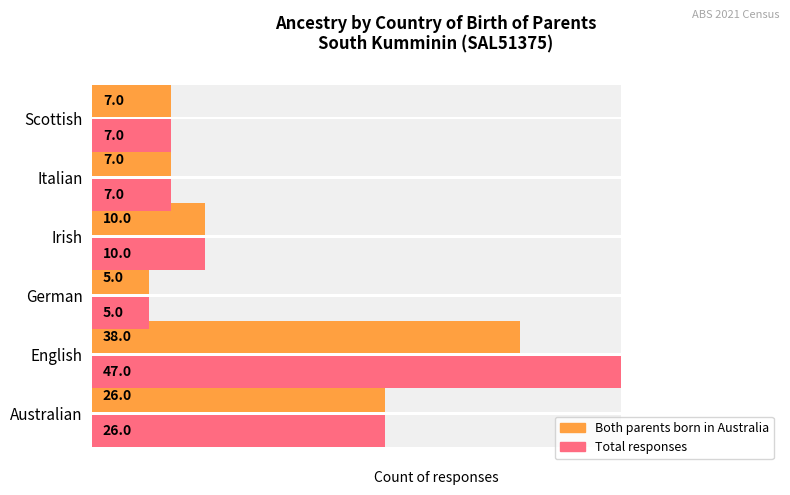

What is the difference between the Both parents born in Australia values at English and Italian?

31